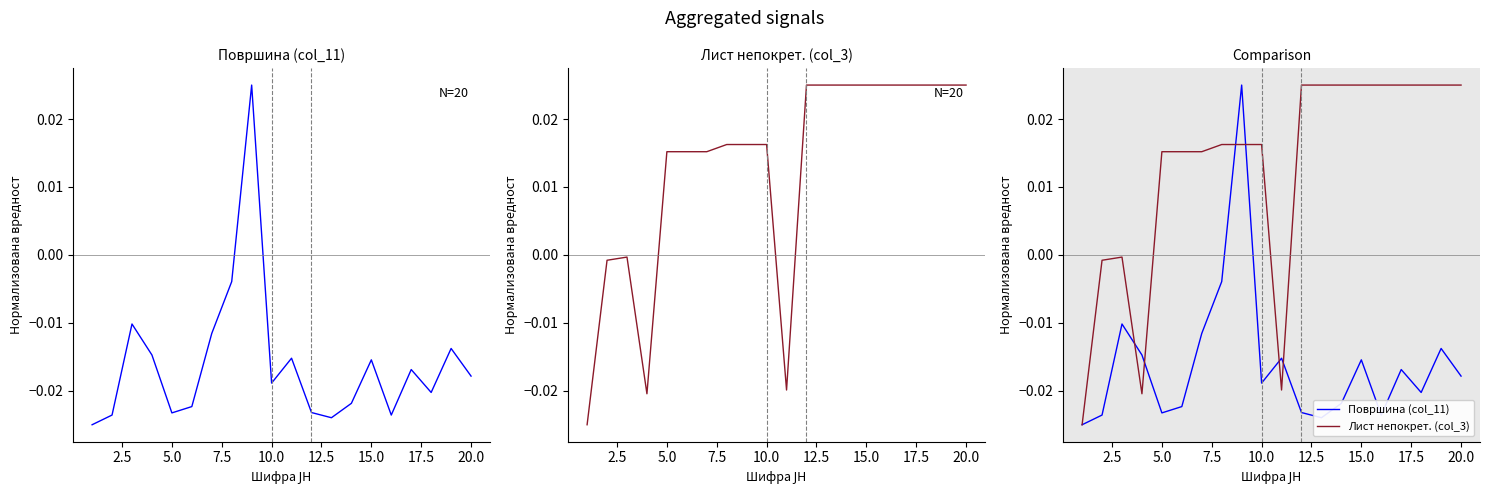

Count the number of data series in this chart.

2